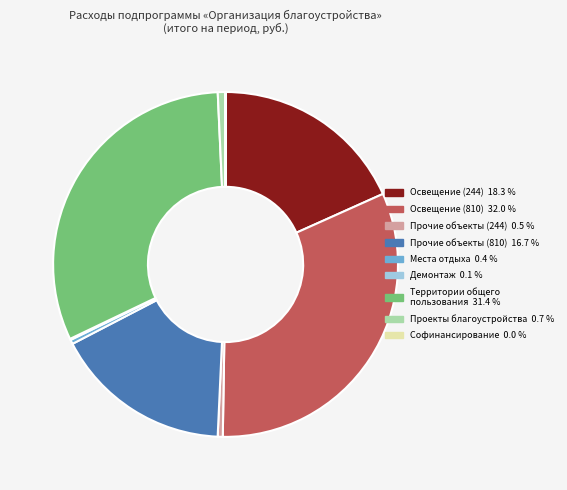

Is there a majority slice in this chart?

No